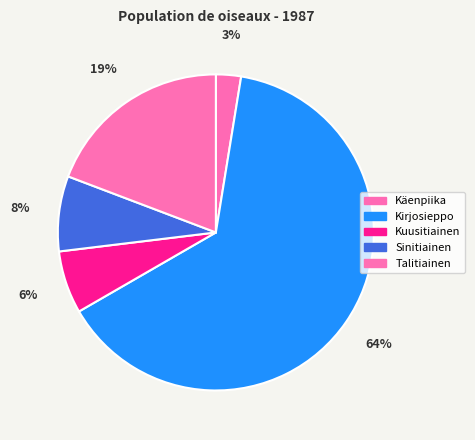

Is it true that Sinitiainen is 8% of the pie?

True